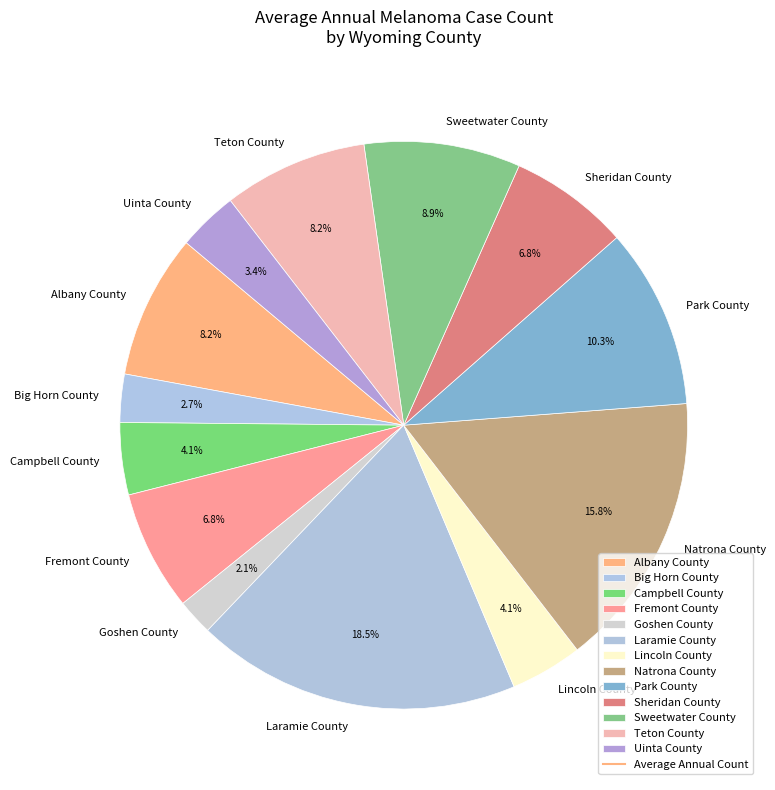

Between Natrona County and Albany County, which is larger?

Natrona County